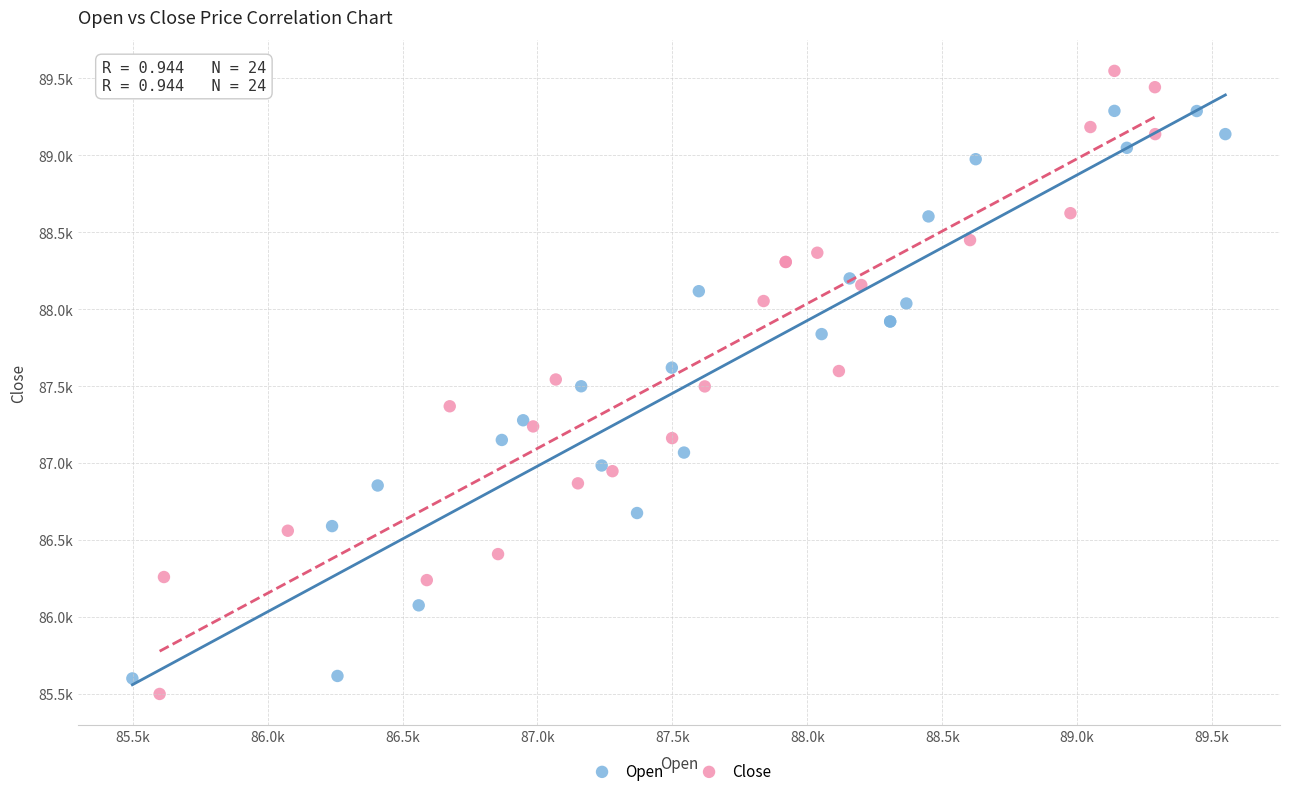

Which series contains the lowest Y value?

Close